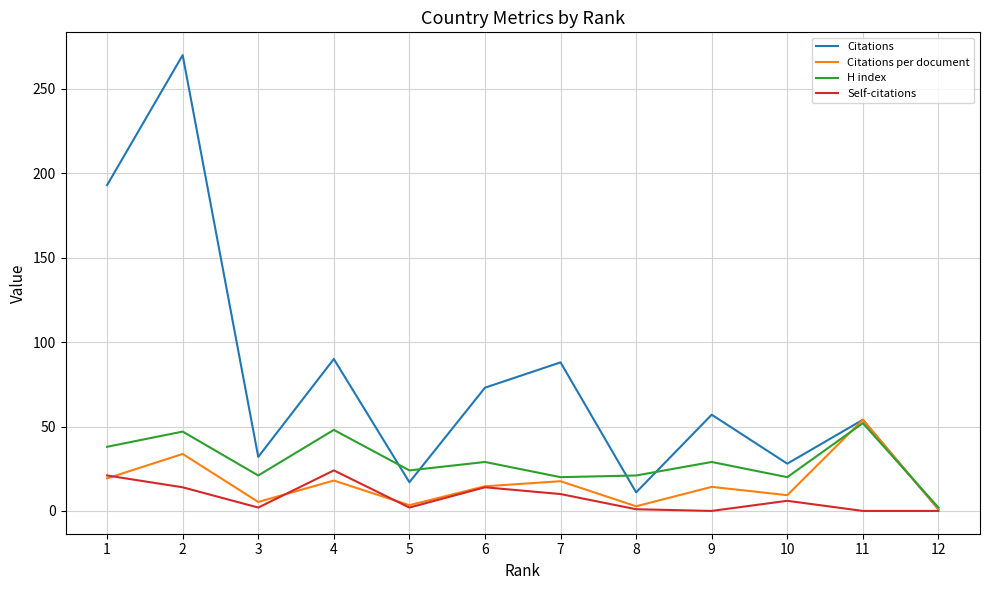

What is the spread (max minus min) of values at 9?

57.0